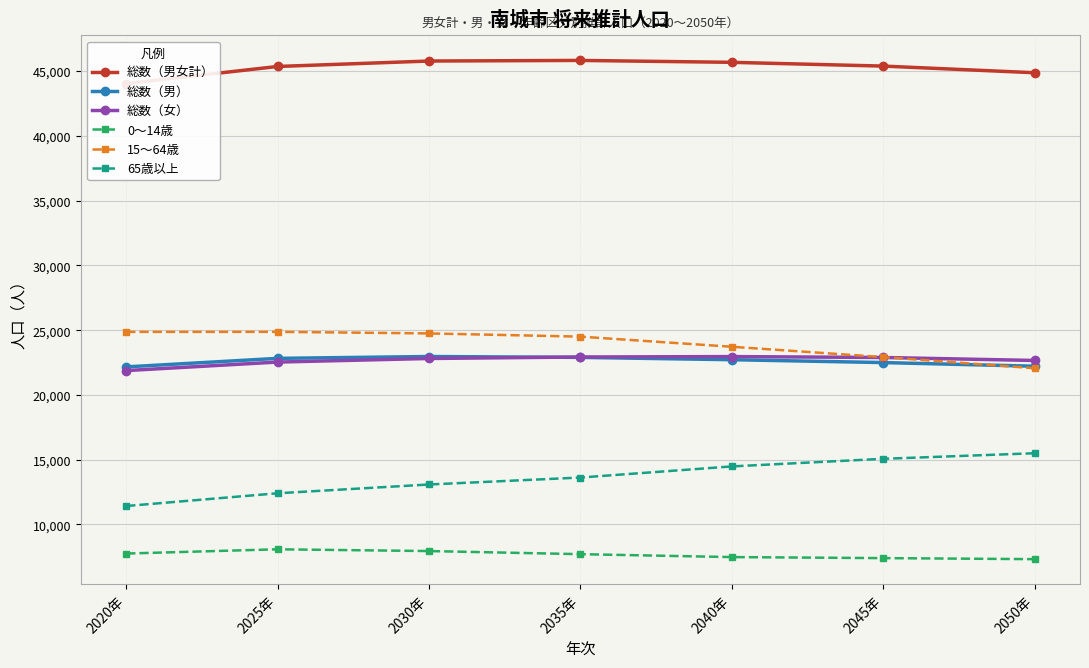

Is it true that 総数（男女計） equals 30895 at 2045年?

False